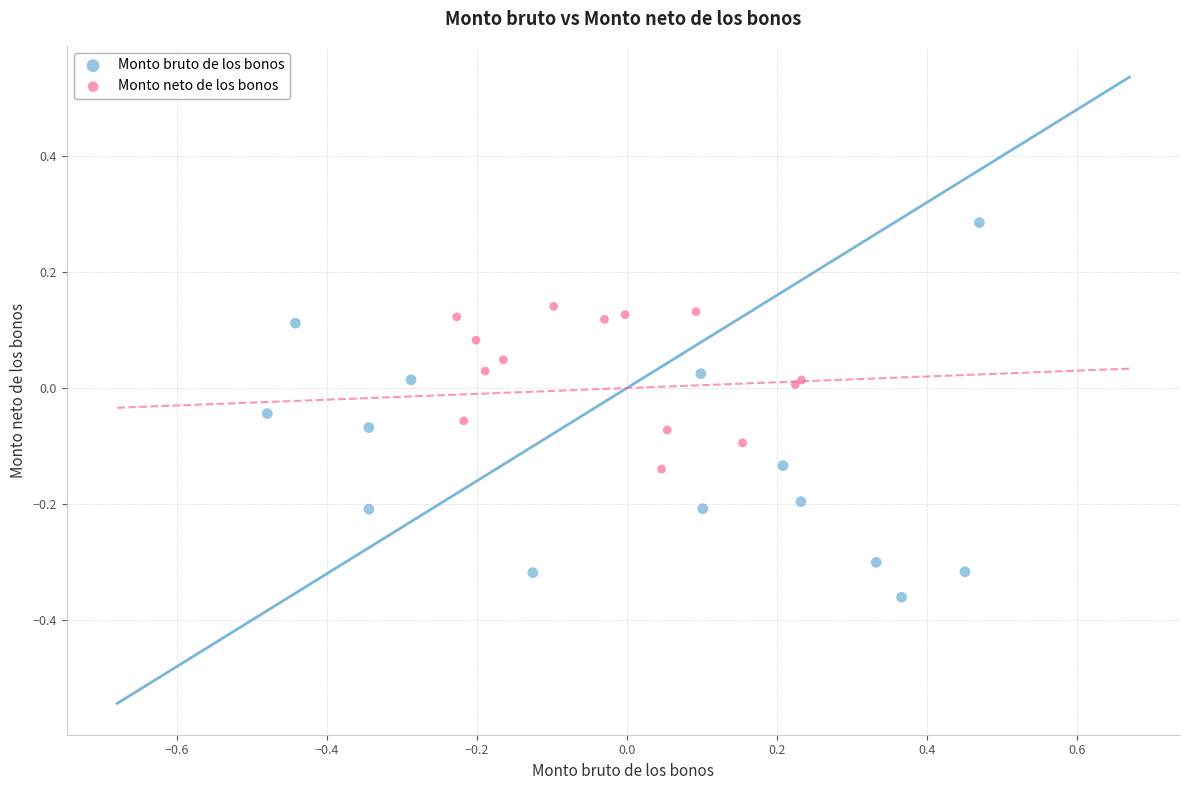

Which series has the widest spread of Y values?

Monto bruto de los bonos